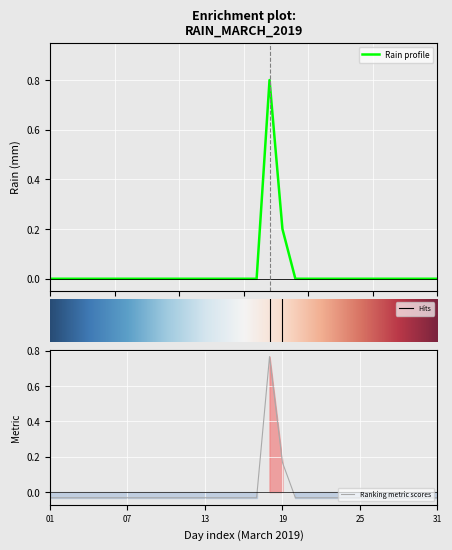

The chart shows a value of -0.5 at 2019-03-30. True or false?

False